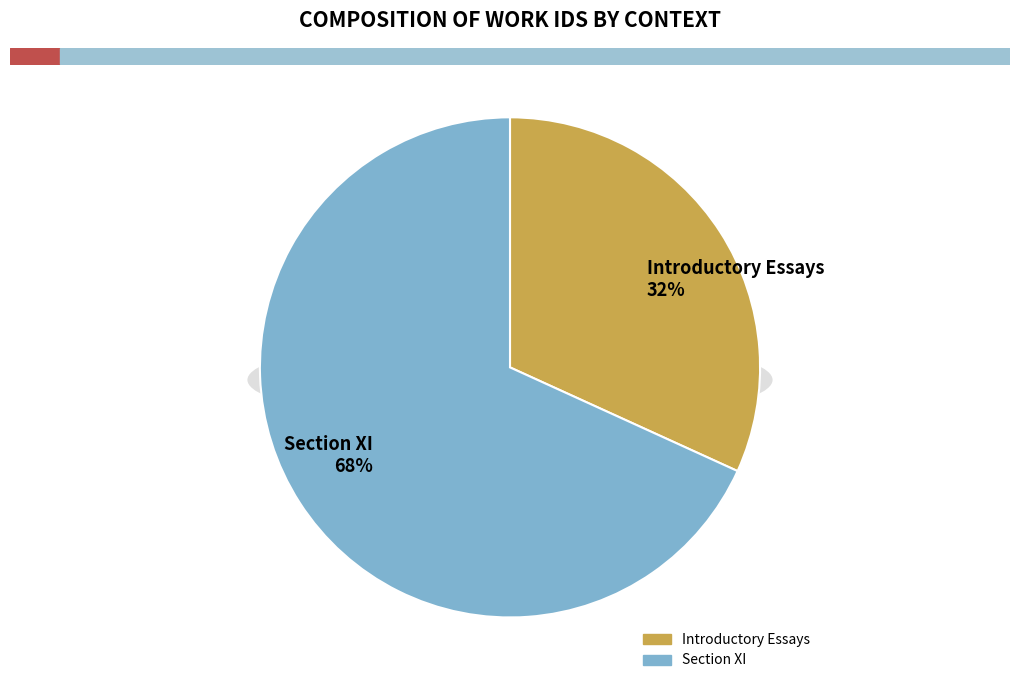

Count the number of slices in the pie.

2